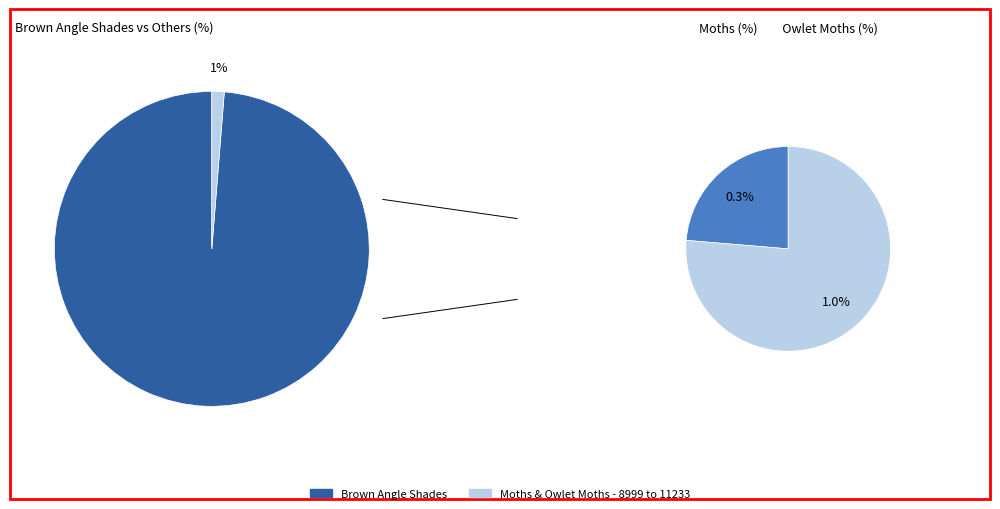

Rank the categories by value from highest to lowest.

Brown Angle Shades, Owlet Moths - 8999 to 11233, Moths